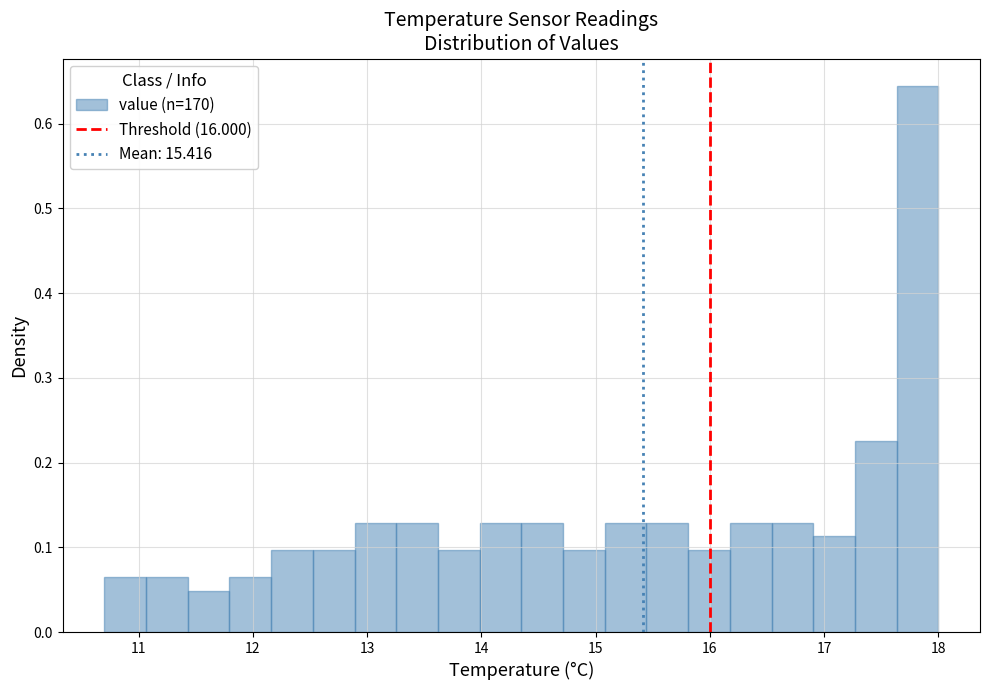

Around what value on the x-axis is the tallest bar? Give the approximate position of its centre, as read against the axis.

17.8